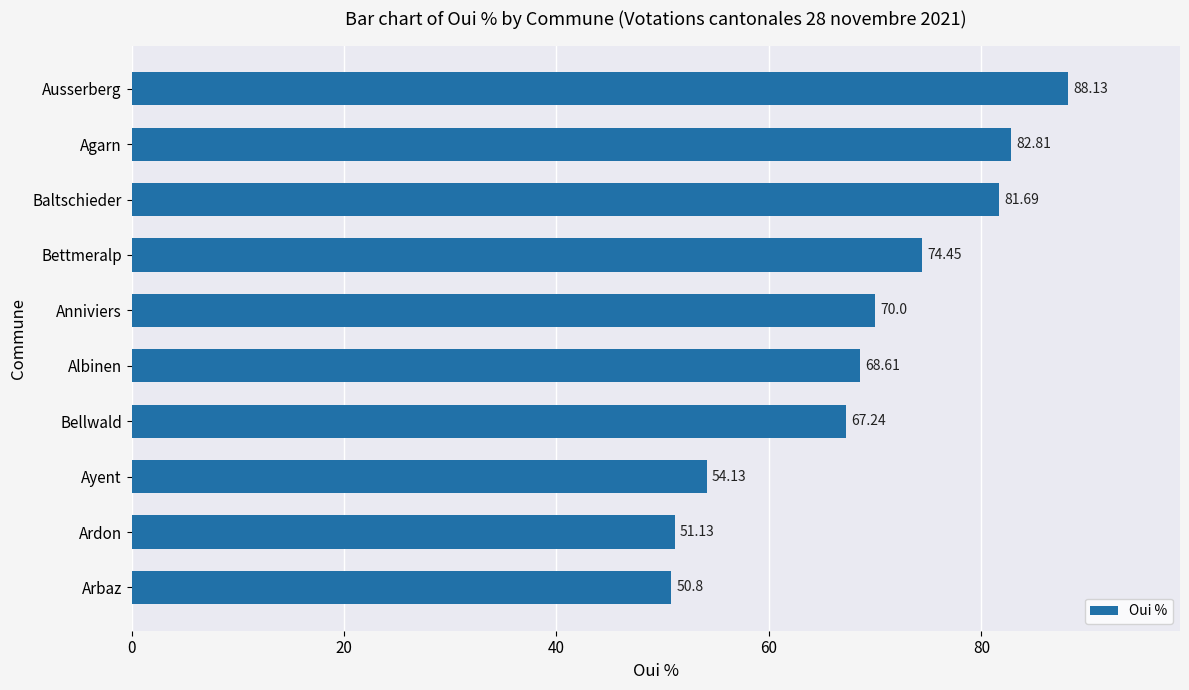

List the labels in order of value, smallest first.

Arbaz, Ardon, Ayent, Bellwald, Albinen, Anniviers, Bettmeralp, Baltschieder, Agarn, Ausserberg